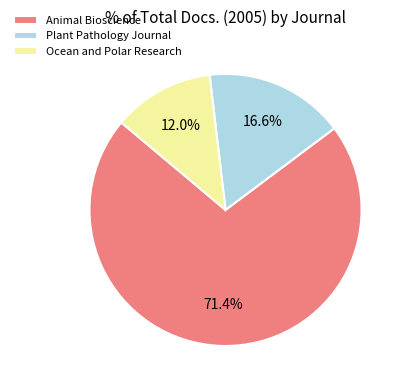

Combined, do Ocean and Polar Research and Plant Pathology Journal account for over 50%?

No